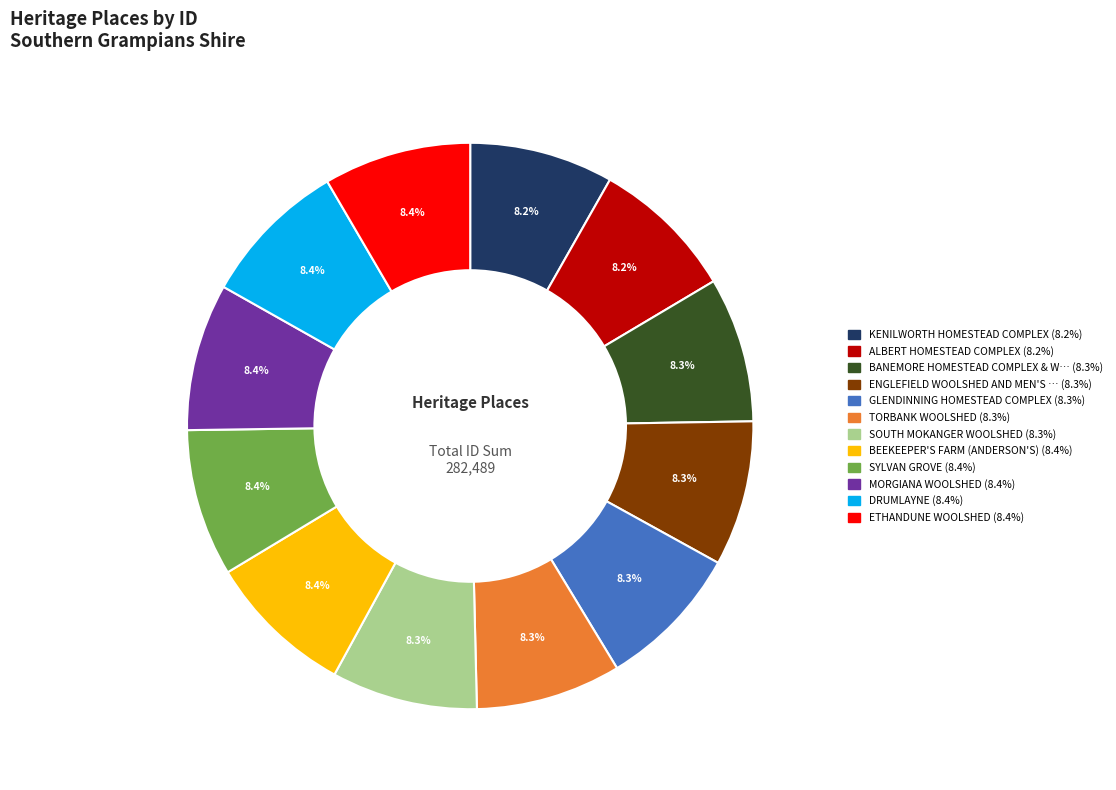

Does any single category account for the majority?

No